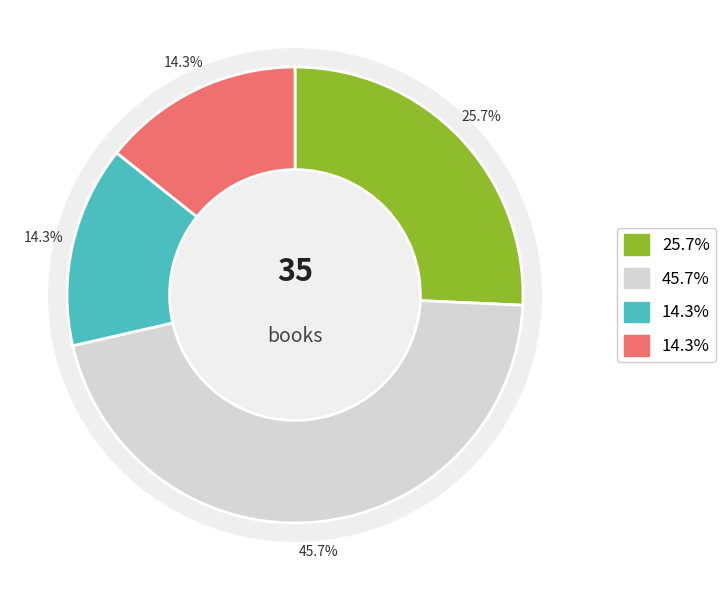

To the nearest percent, what percentage of the pie is Fixed Layout eBook?

22%